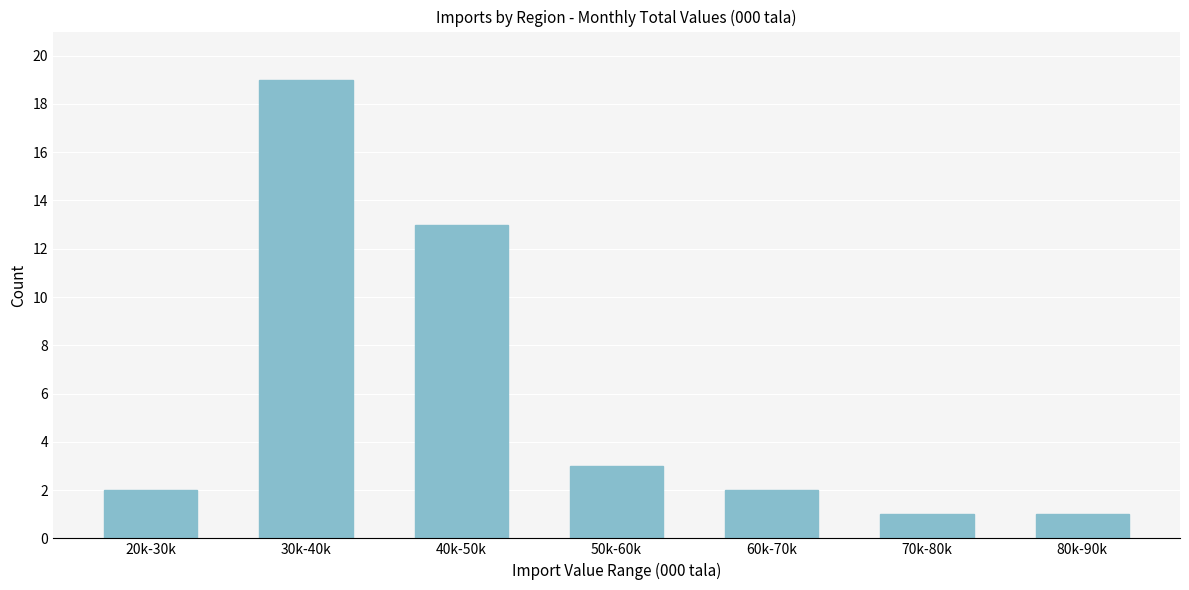

Reading left to right, what are all the values shown in this chart?

20k-30k=2	30k-40k=19	40k-50k=13	50k-60k=3	60k-70k=2	70k-80k=1	80k-90k=1